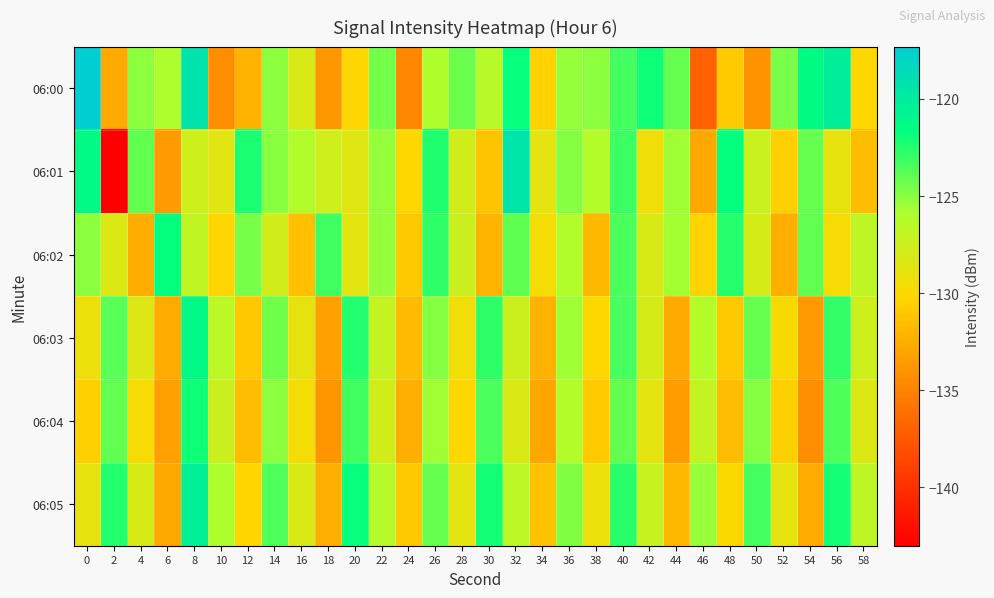

Count the number of categories in the chart.

30